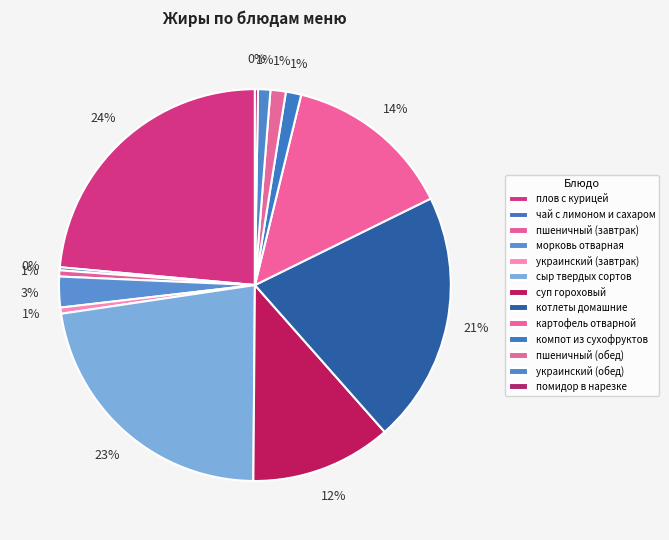

To the nearest percent, what portion does пшеничный (завтрак) represent?

1%